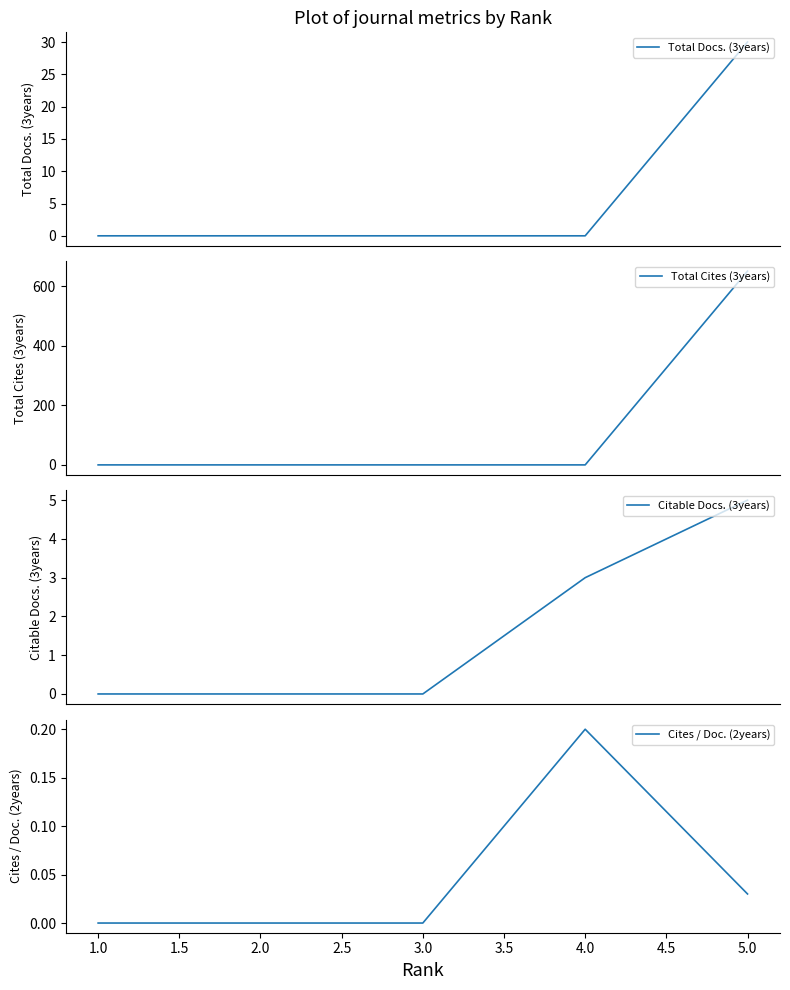

Is it true that Cites / Doc. (2years) equals 0.1 at 5.0?

False